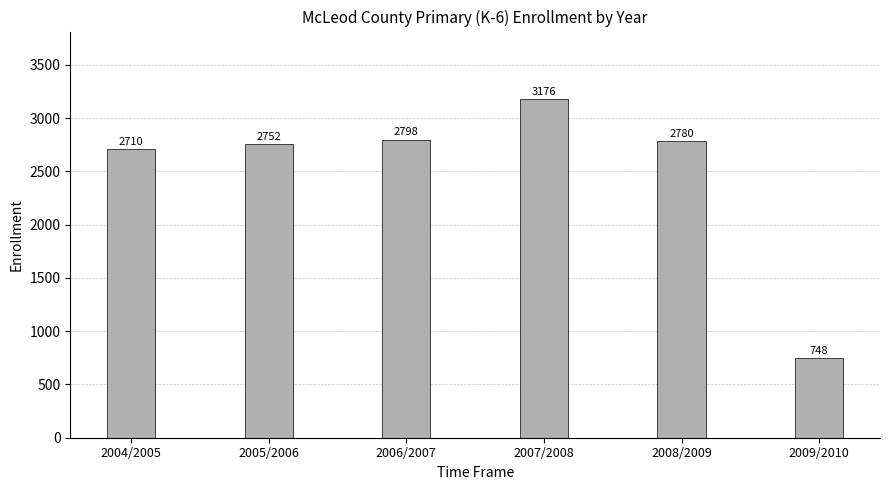

What is the greatest value displayed?

3176